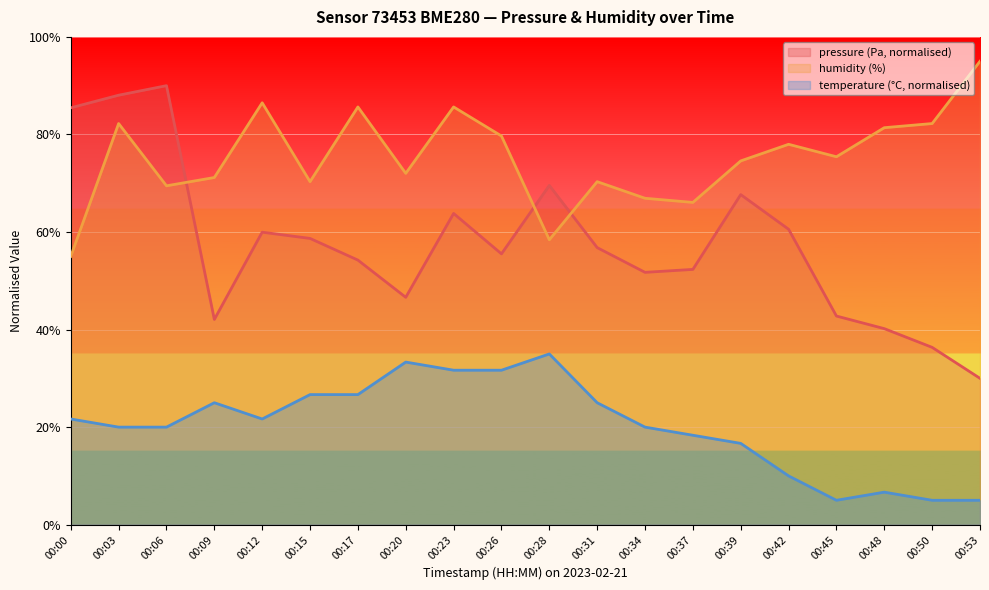

What is the average value of the humidity series?

75.3